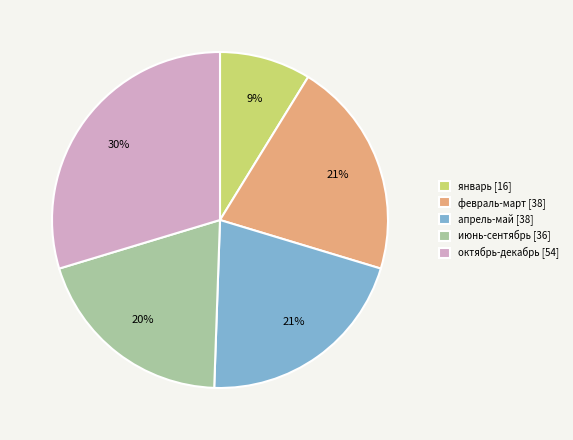

To the nearest percent, what is the average slice percentage?

20%